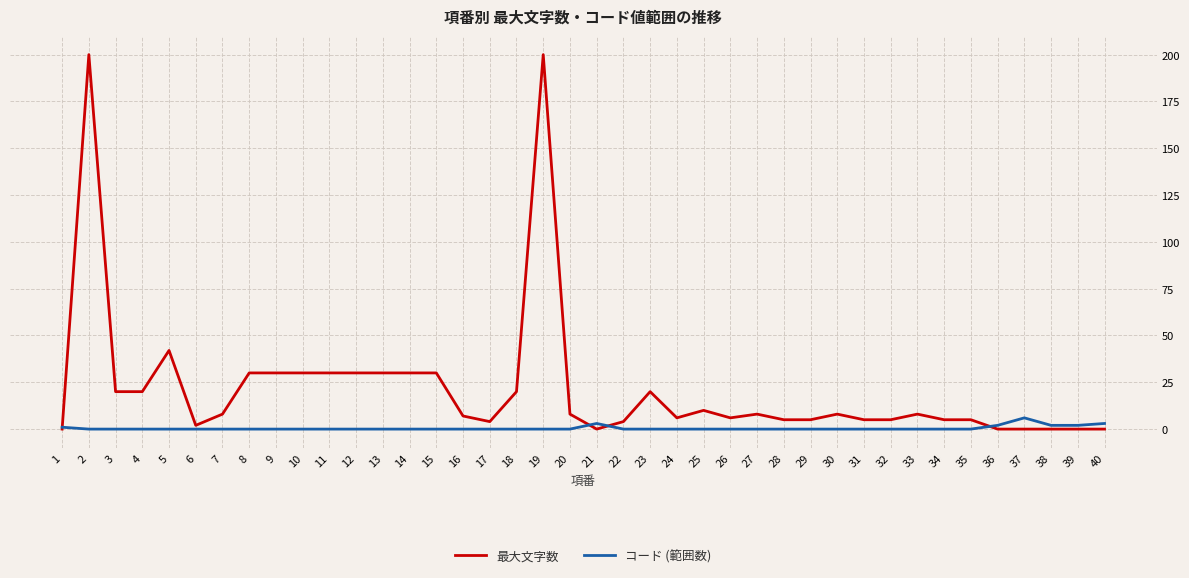

Is it true that コード (範囲数) equals 2 at 39?

True